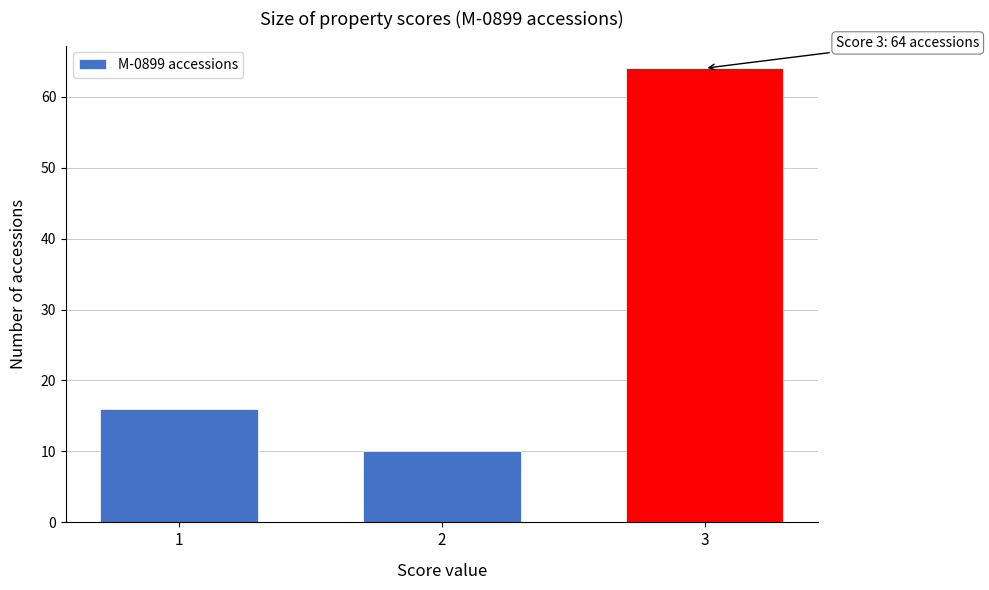

Reading left to right, what are all the values shown in this chart?

1=16	2=10	3=64